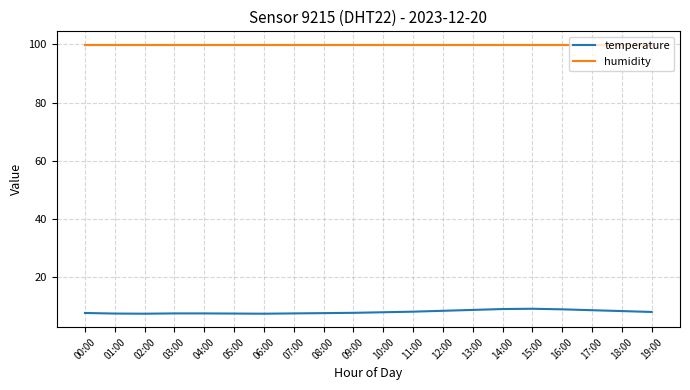

Which series has the largest total across all categories?

humidity